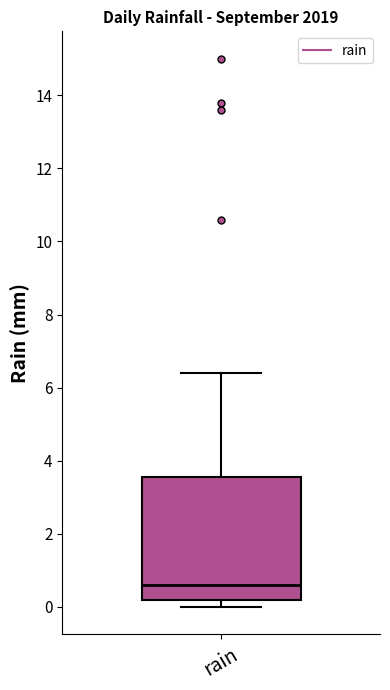

Where is the upper edge of the box for rain on the y-axis? The values are not printed on the chart, so give them approximately, as read against the axis.

3.6